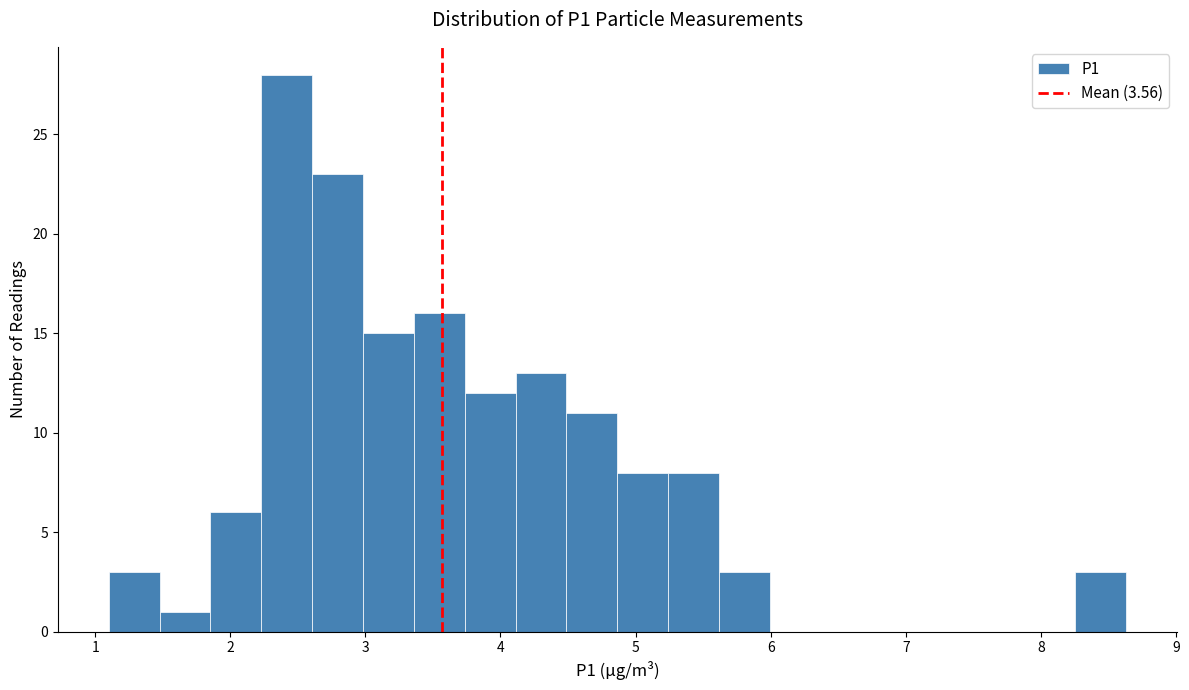

Around what value on the x-axis is the tallest bar? Give the approximate position of its centre, as read against the axis.

2.4